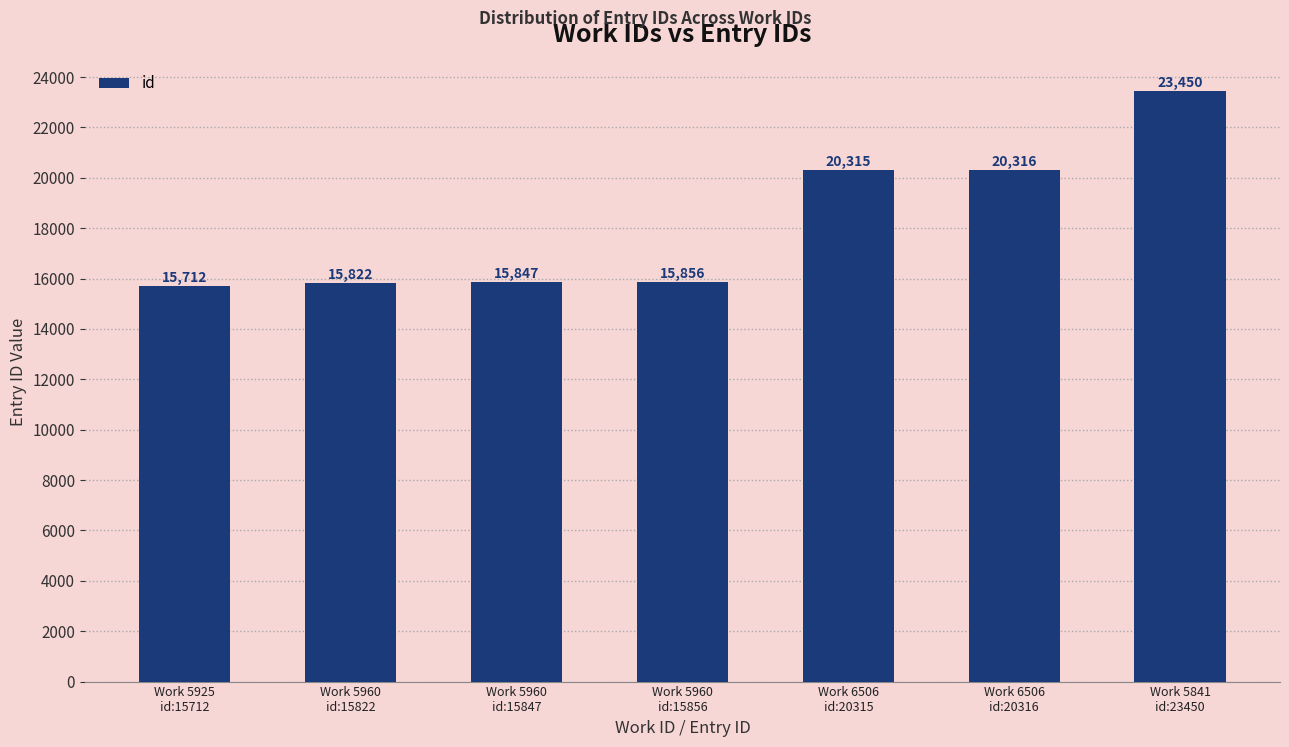

Where is the data nearest to the value 19581?

Work 6506
id:20315